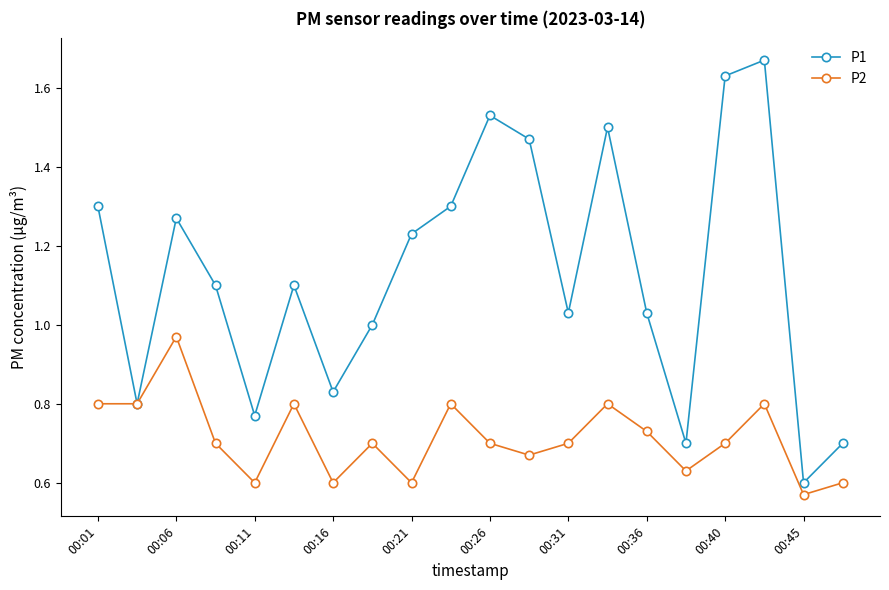

What are all the series names shown in the legend?

P1, P2